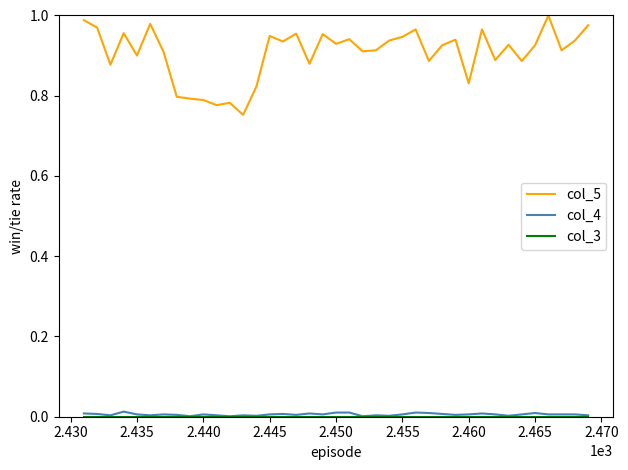

Which series has the widest spread of values?

col_5